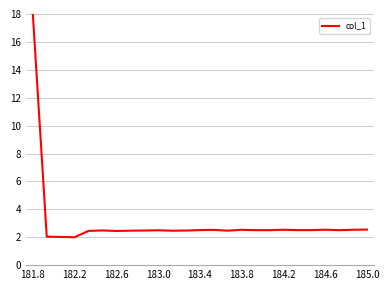

What is the difference between the maximum and minimum values?

16.0